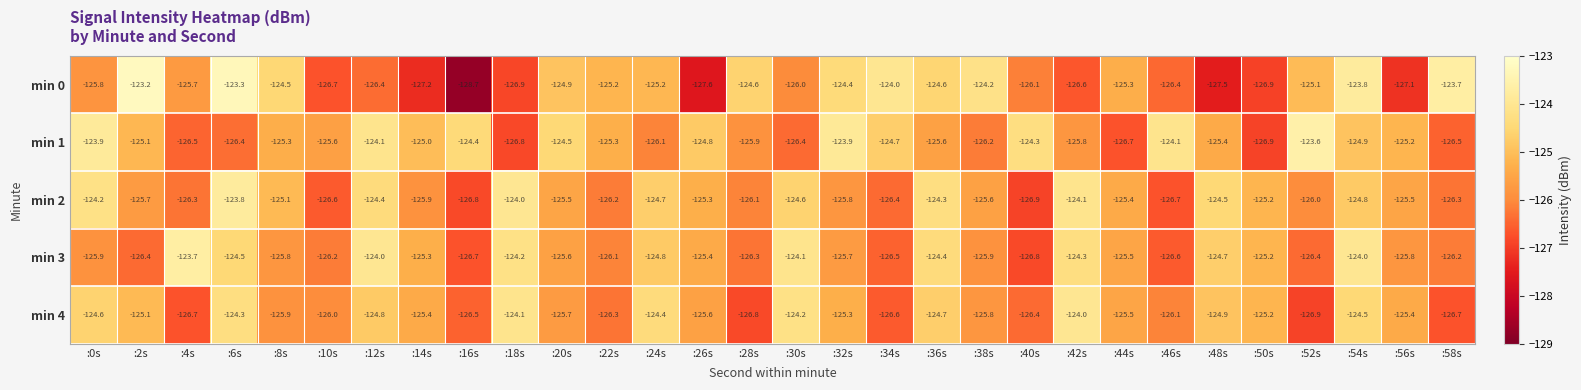

What is the difference between the min 3 values at :24s and :2s?

1.6